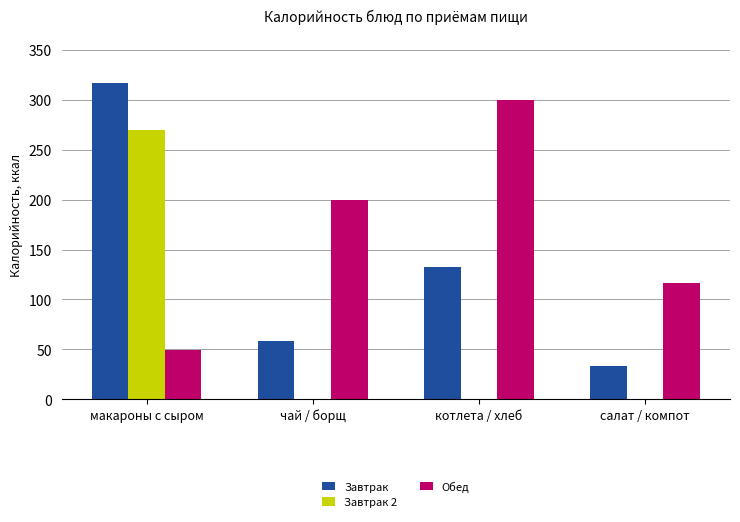

The Завтрак 2 series shows -169 at котлета / хлеб. True or false?

False